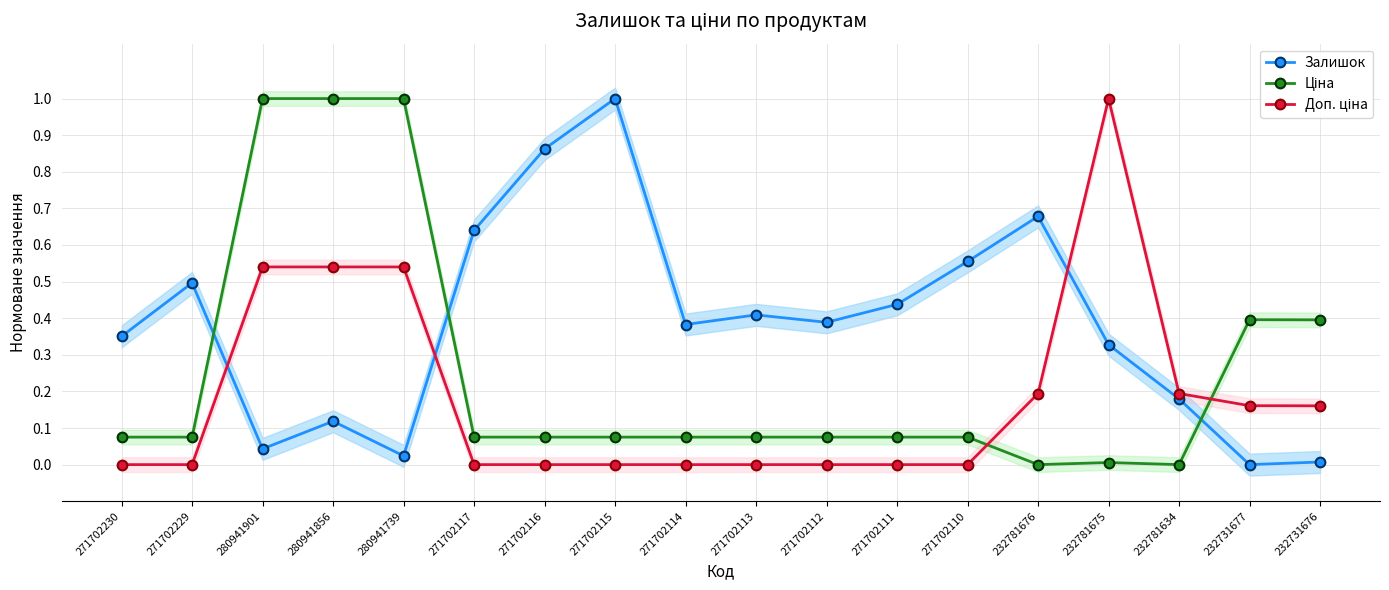

What is the value of the Залишок point at the 7th from the left?

0.9